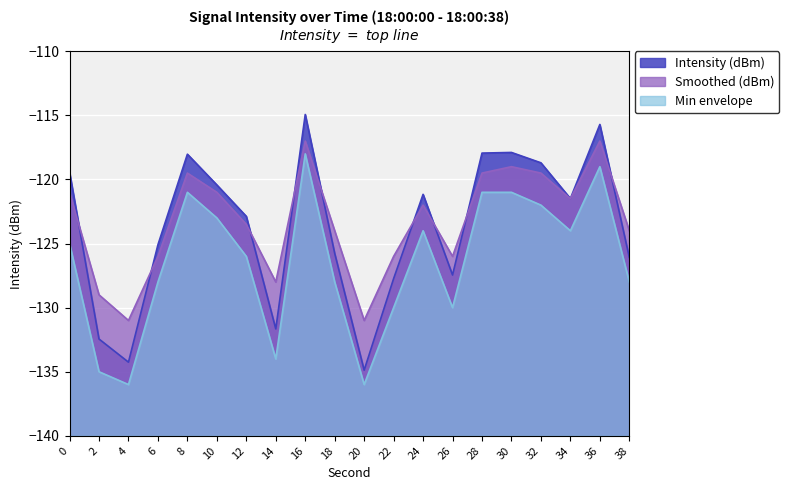

The Smoothed (dBm) series shows -117.0 at 36. True or false?

True